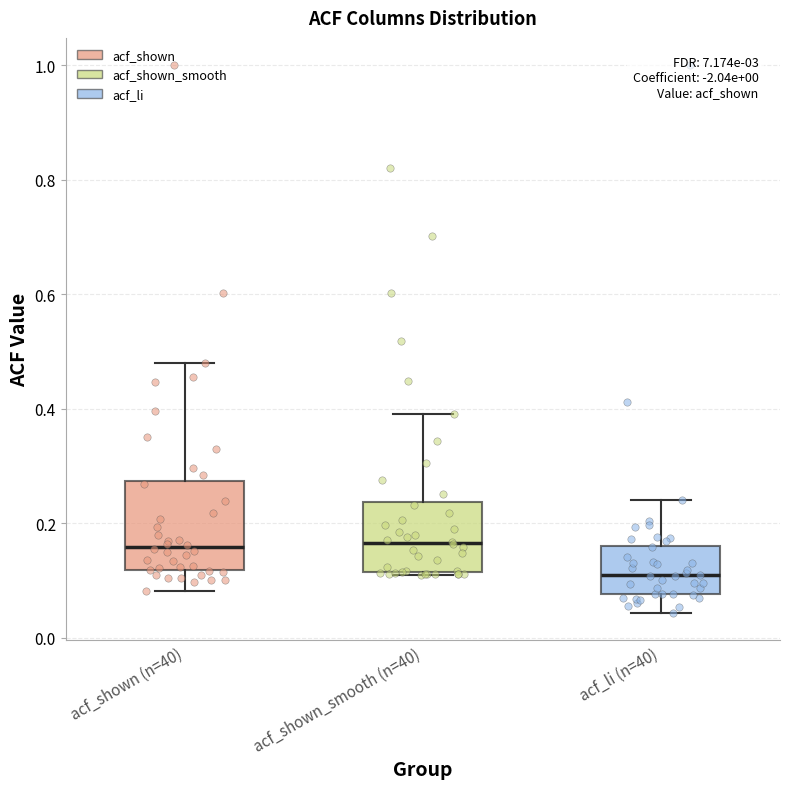

Reading left to right, read every box against the y-axis: the position of its median line, the range the box covers, and the ends of its whiskers. The values are not printed on the chart, so give them approximately, as read against the axis.

acf_shown (n=40): median 0.16, box 0.12 to 0.28, whiskers 0.08 to 0.48
acf_shown_smooth (n=40): median 0.16, box 0.12 to 0.24, whiskers 0.12 to 0.40
acf_li (n=40): median 0.10, box 0.08 to 0.16, whiskers 0.04 to 0.24